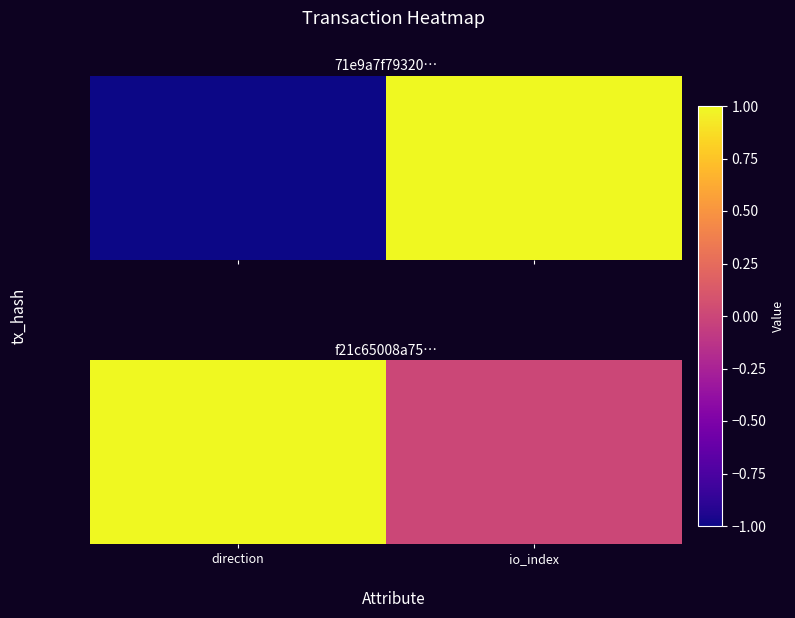

What is the average value?

2